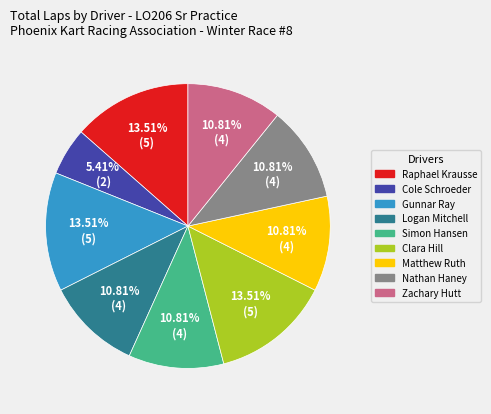

Which slice is the smallest?

Cole Schroeder